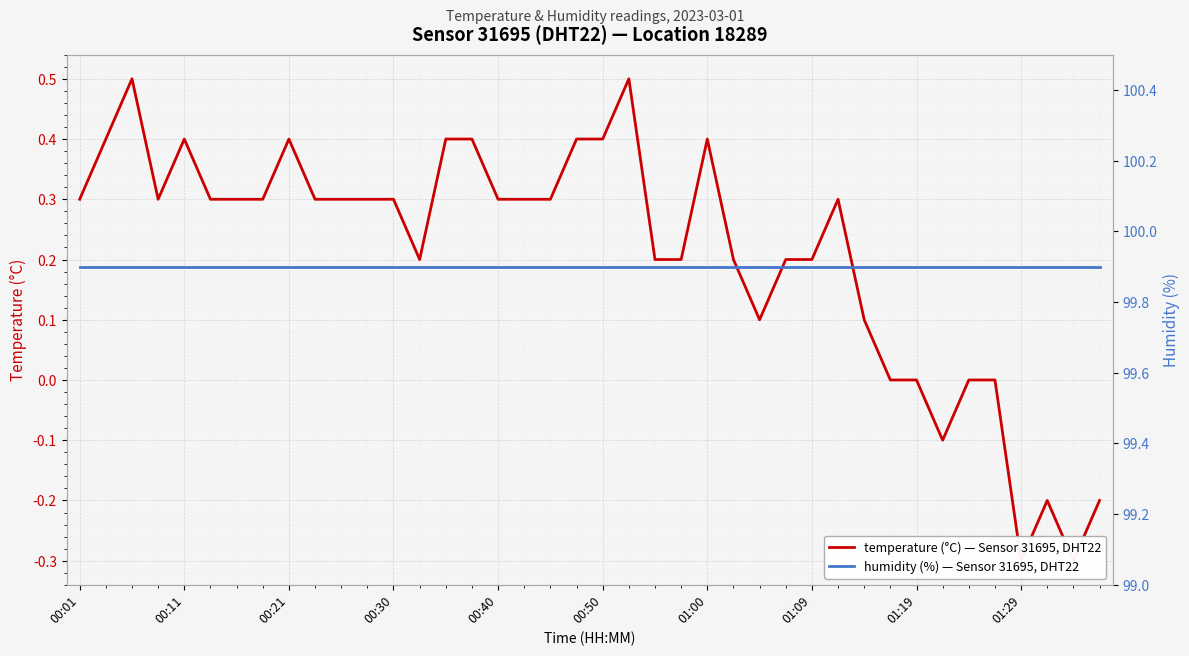

True or false: temperature (°C) — Sensor 31695, DHT22 and humidity (%) — Sensor 31695, DHT22 cross at least once.

False